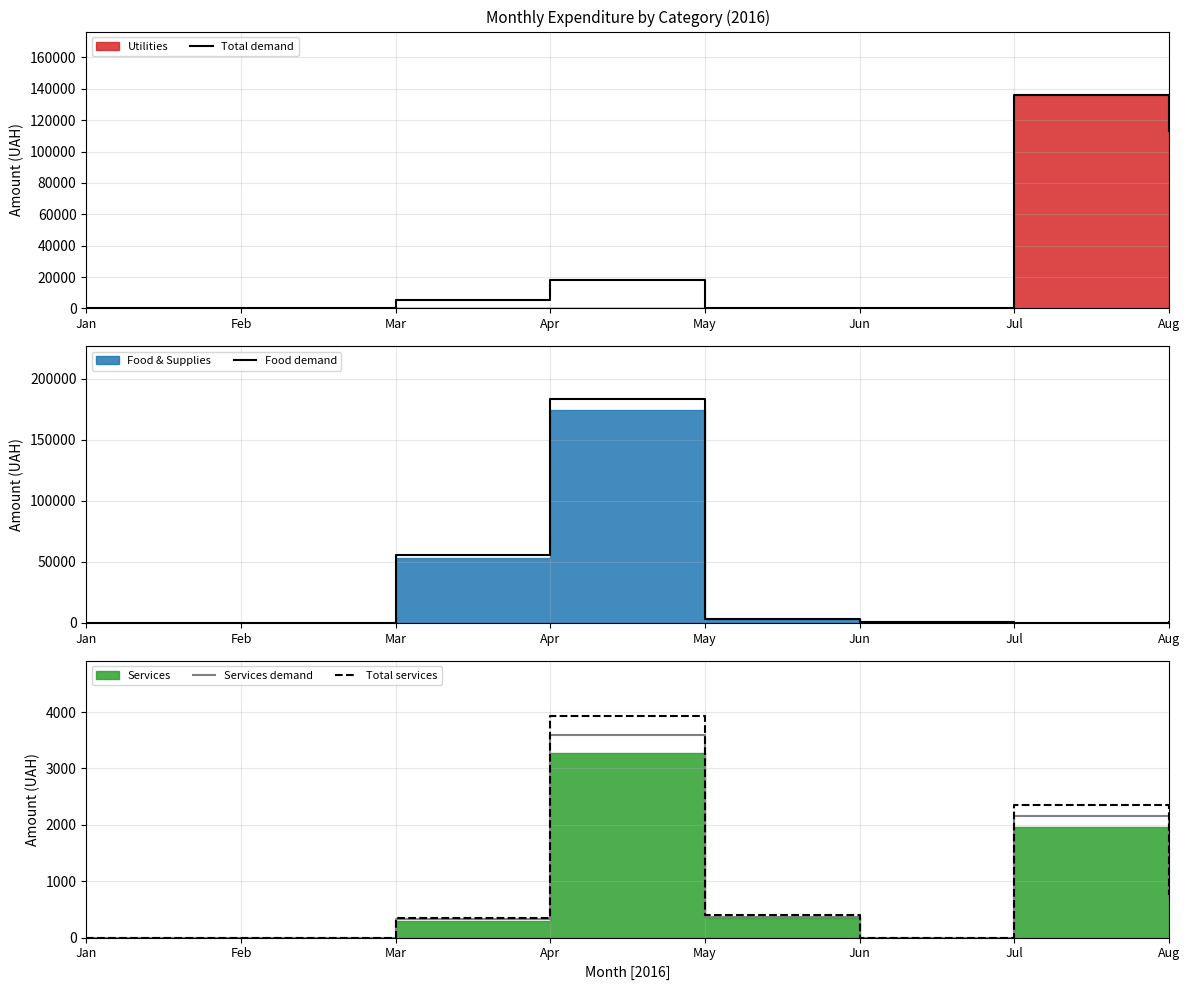

Does the chart have visible grid lines?

Yes